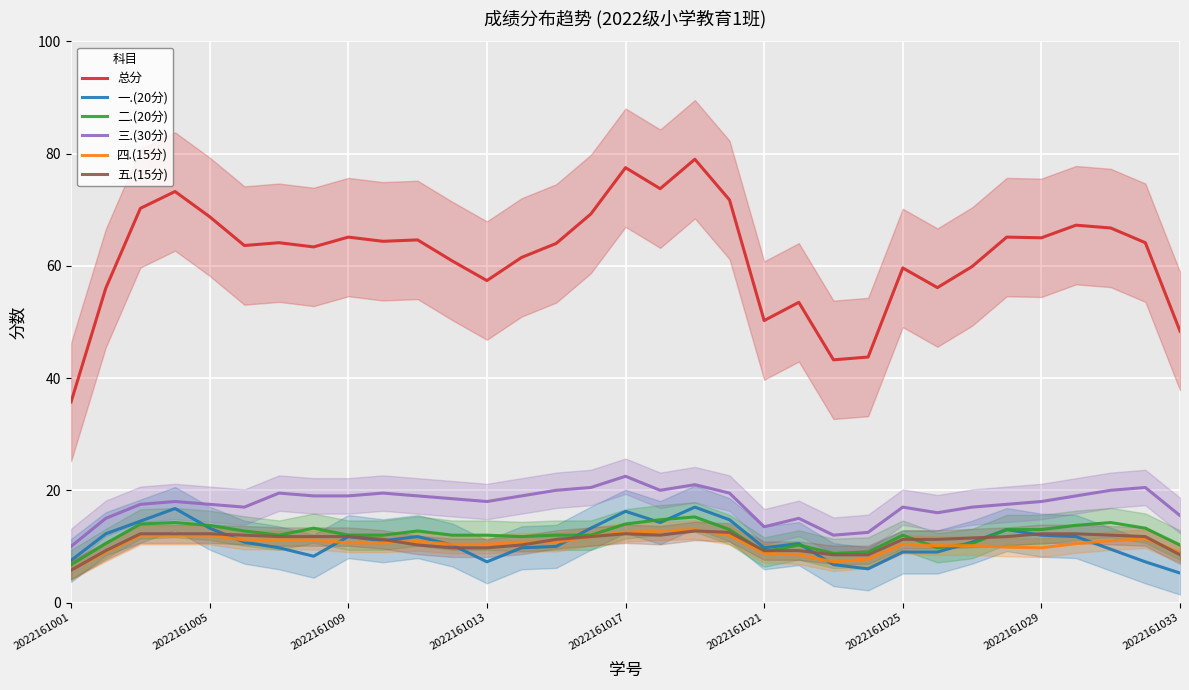

What is the lowest value of the 五.(15分) series?

5.8